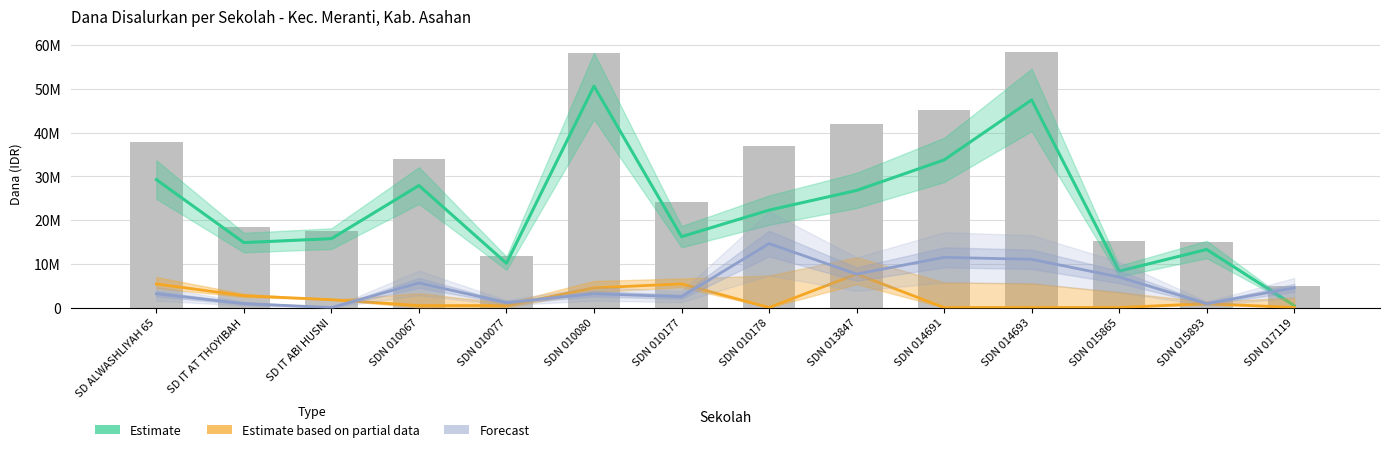

What is the value of the Pemberian (Estimate) bar at the 10th from the left?

33750000